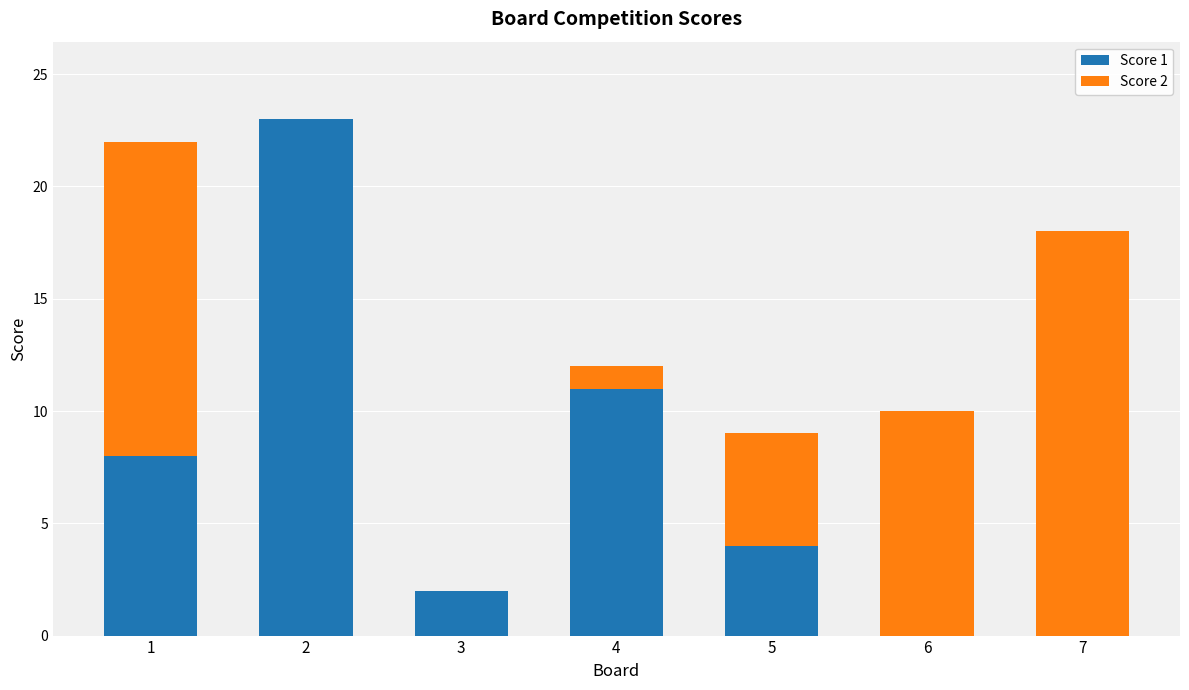

The Score 1 series shows 3 at 3. True or false?

False